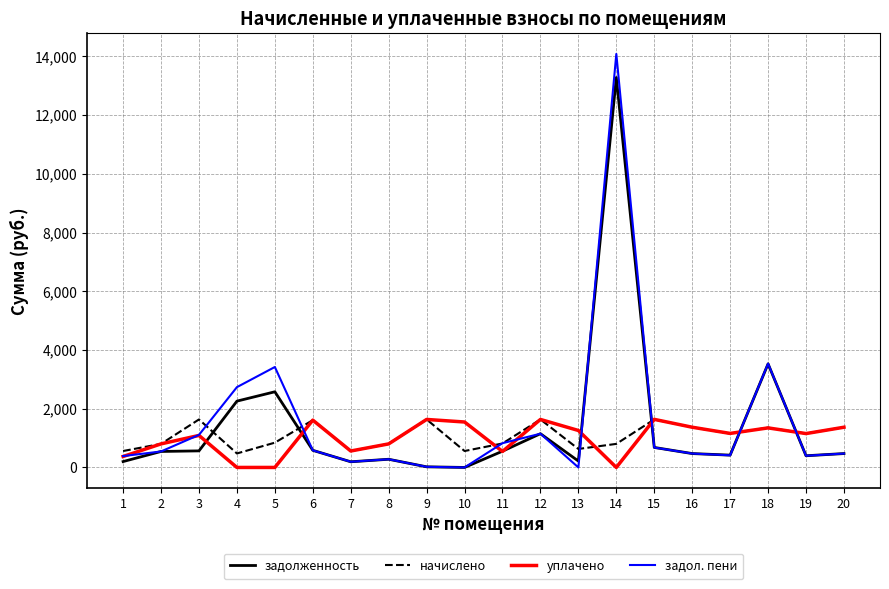

Which series changed the most between 5 and 14?

задолженность